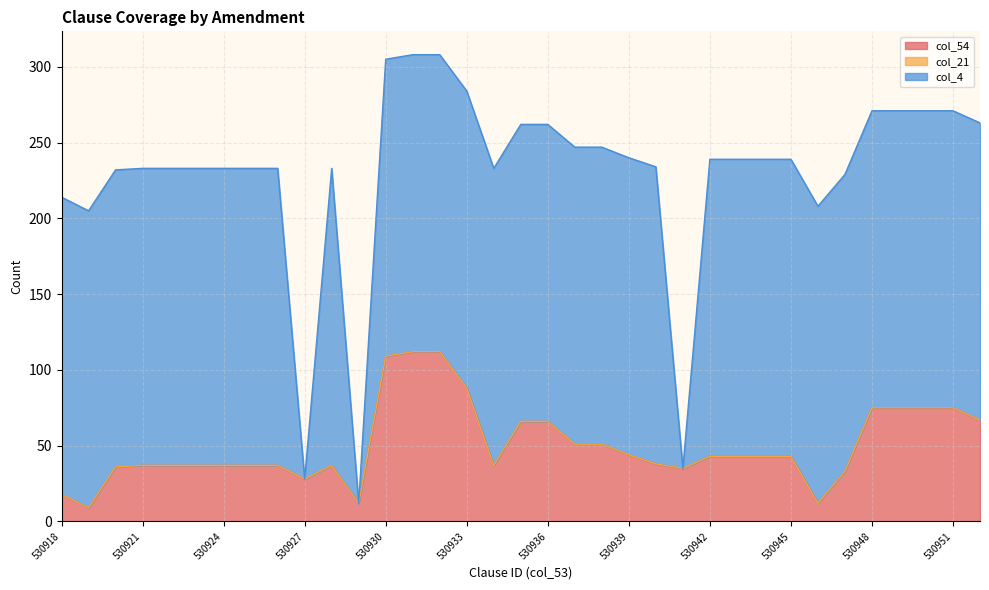

Is the value of col_54 at 530931 greater than the value of col_4 at 530938?

No